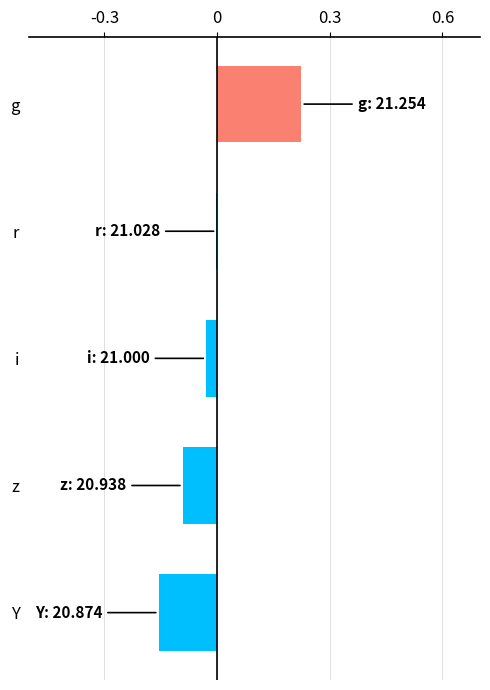

Is it true that the value at i is -0.0?

True